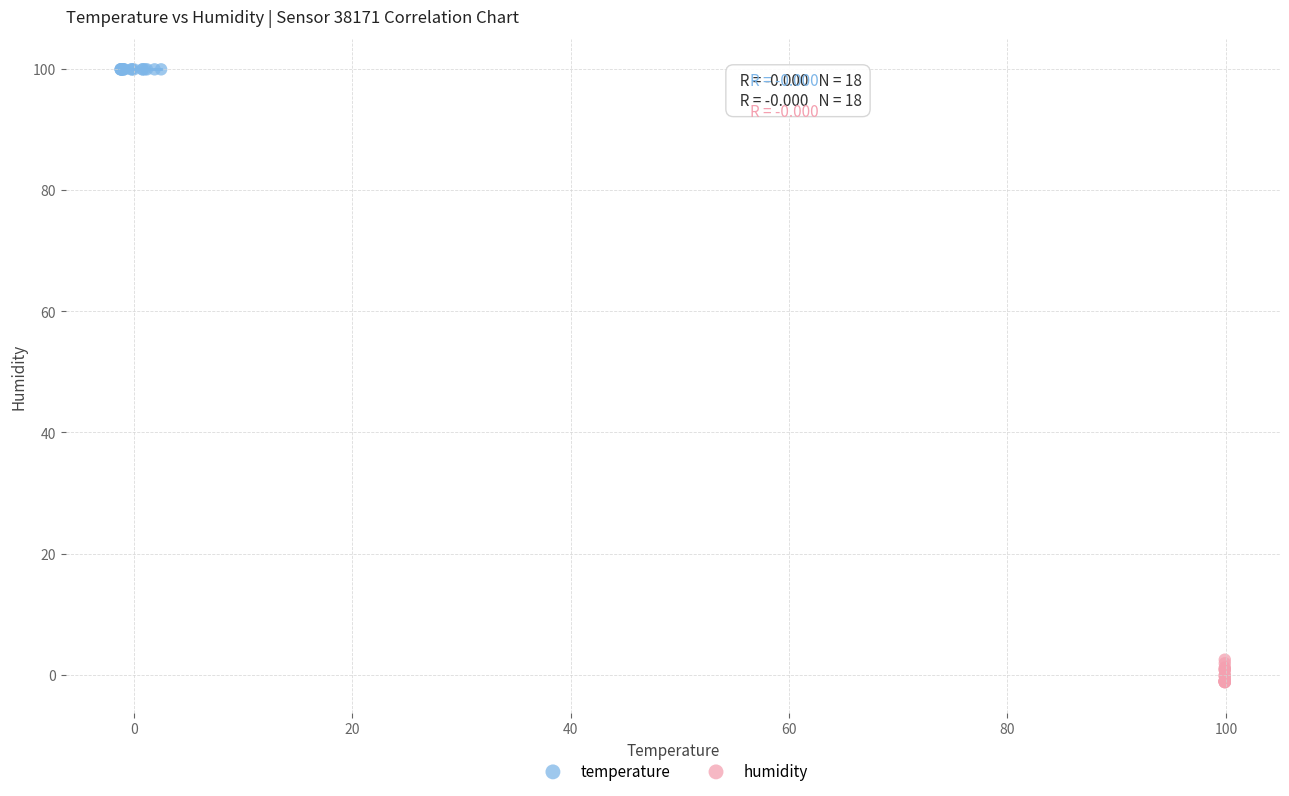

Which series contains the highest Y value?

temperature